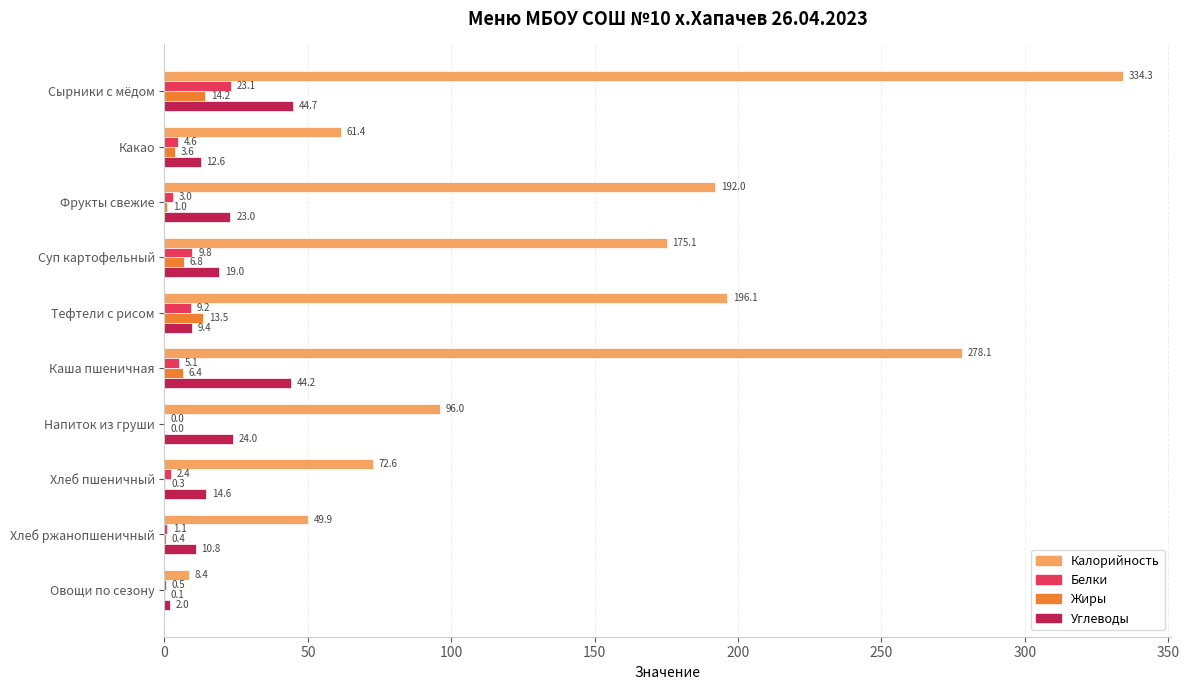

The Белки series shows 0.0 at Напиток из груши. True or false?

True